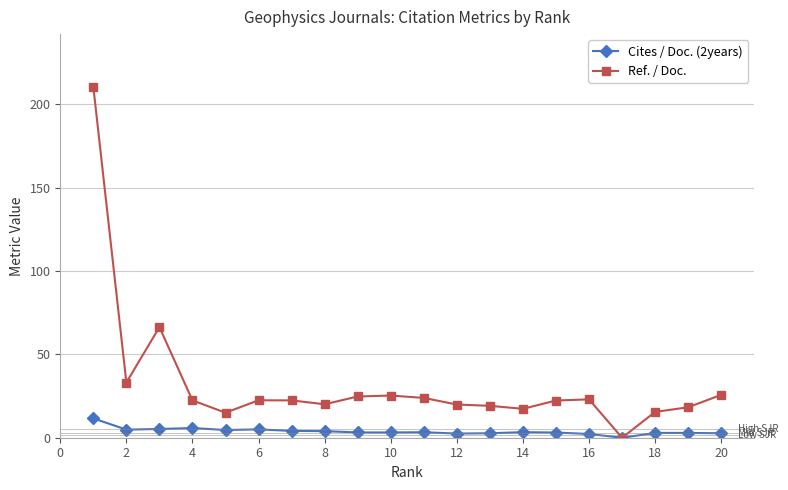

What is the value of the Ref. / Doc. point at the 19th from the left?

18.3